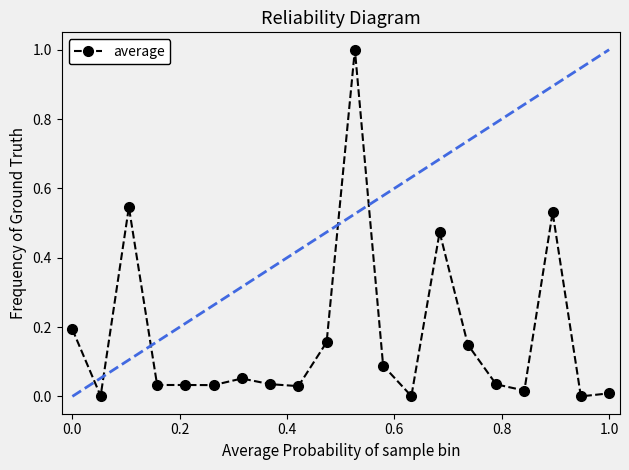

How many lines are shown in the chart?

1